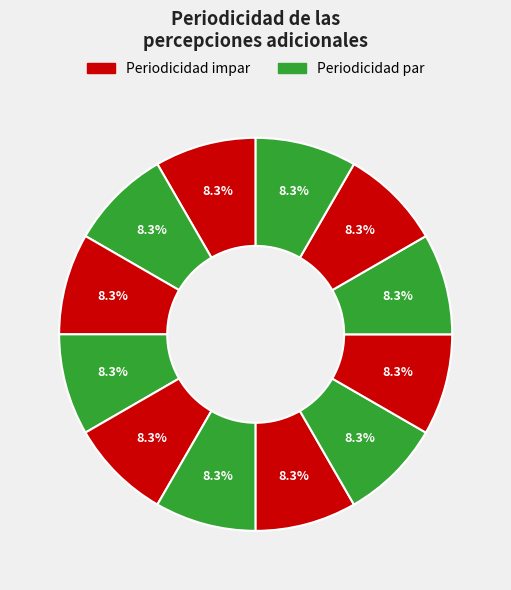

Rank the categories by value from lowest to highest.

1, 2, 3, 4, 5, 6, 7, 8, 9, 10, 11, 12